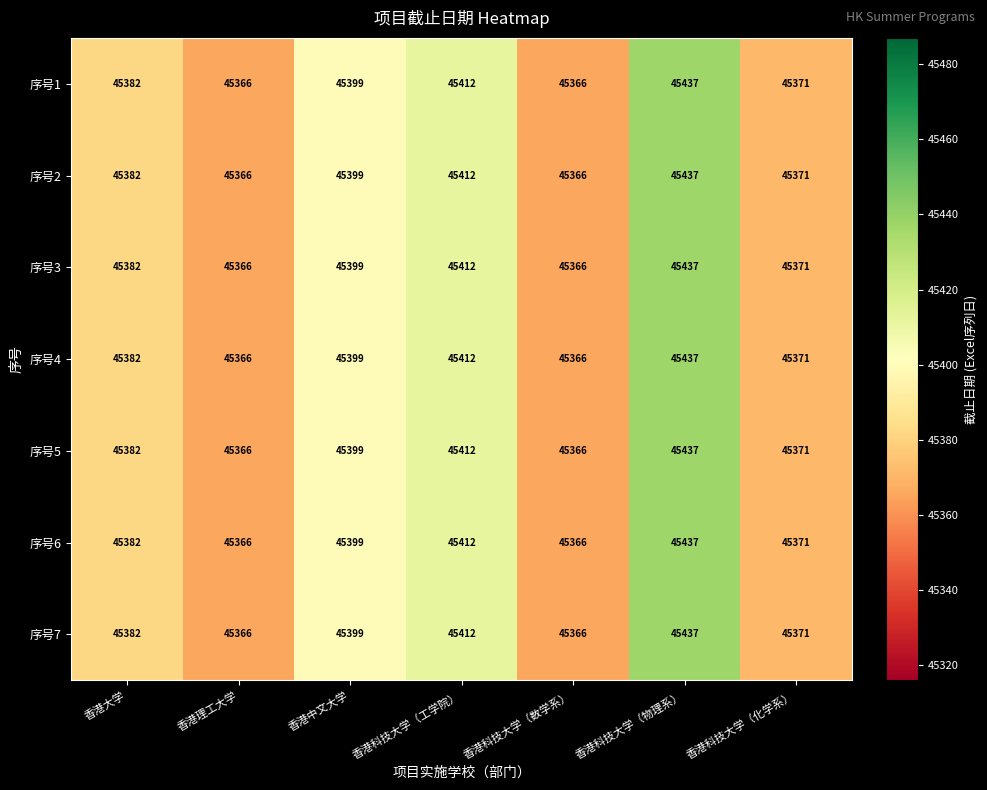

At which label is 序号5 closest to 45401?

香港中文大学